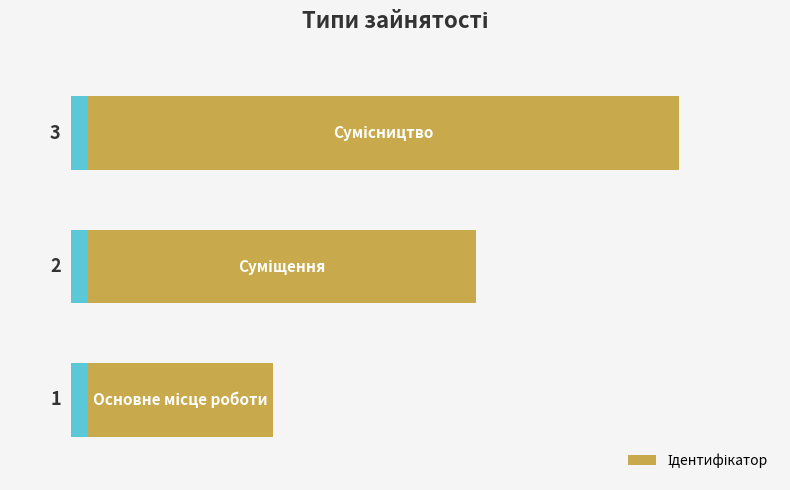

What is the maximum value shown in the chart?

3